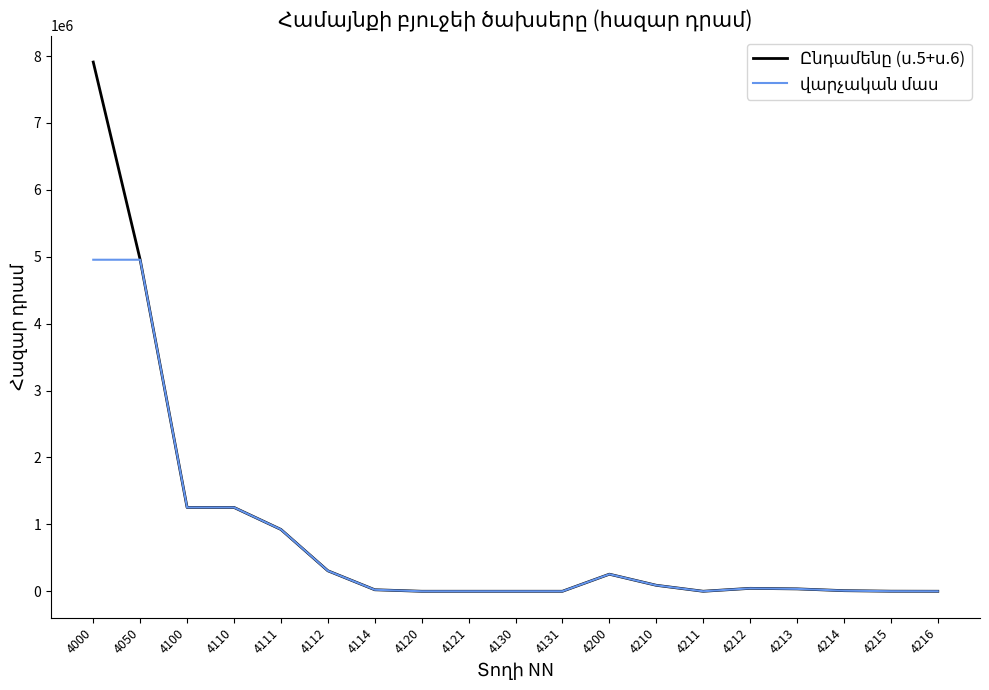

At which category is the sum across all series the highest?

4000